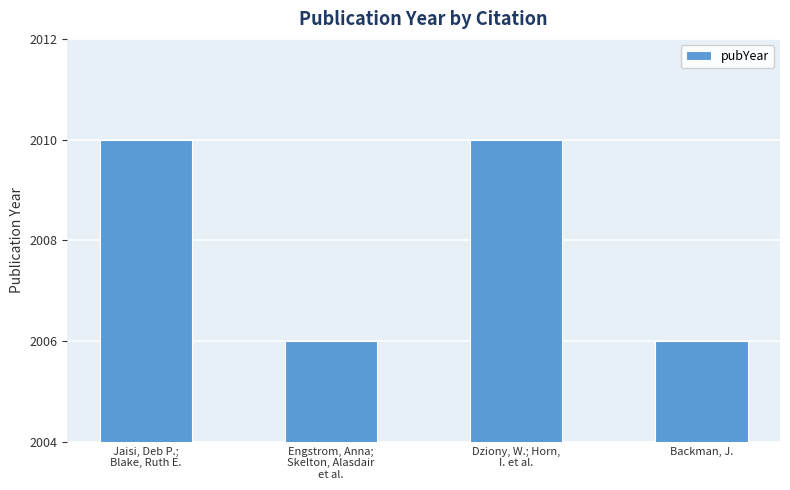

What is the greatest value displayed?

2010